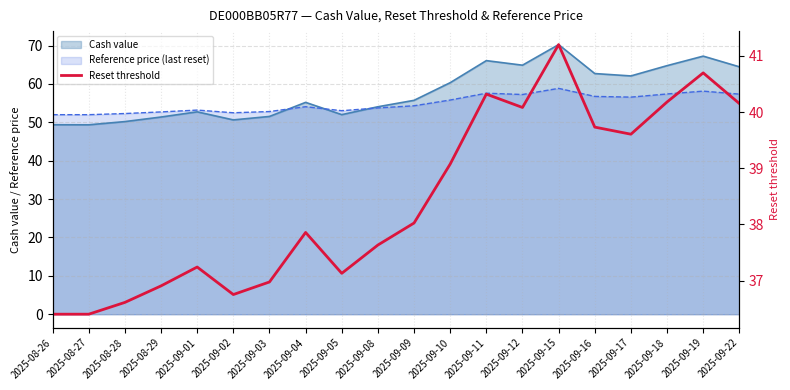

What is the label of the 18th point from the right?

2025-08-28